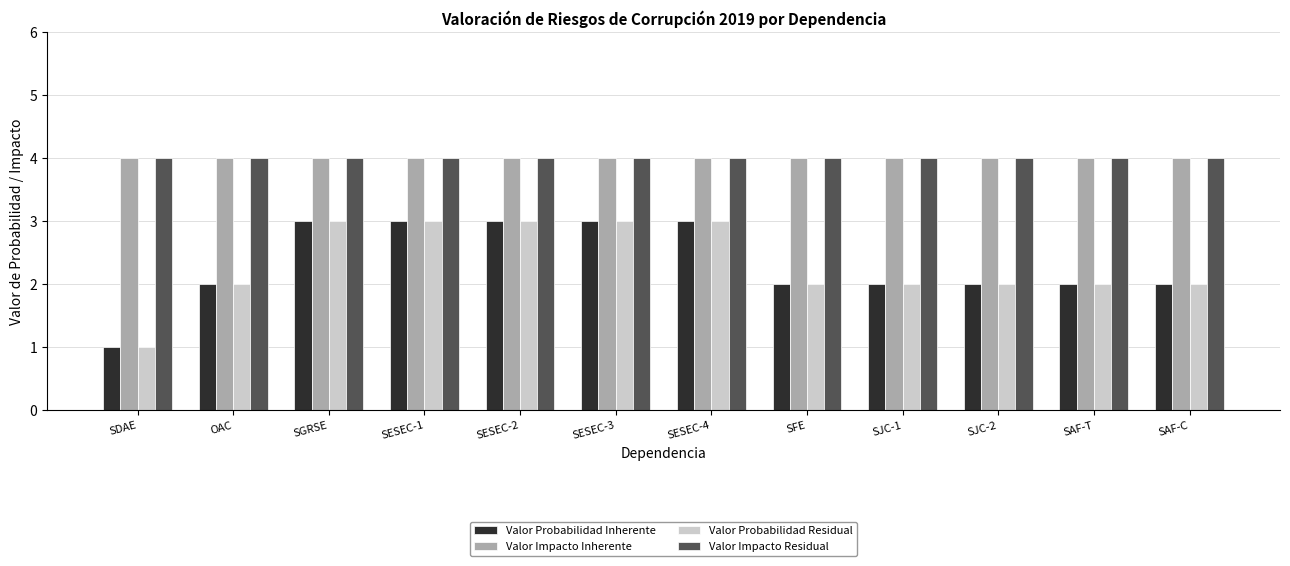

The value of Valor Impacto Inherente at SAF-T is 7. True or false?

False